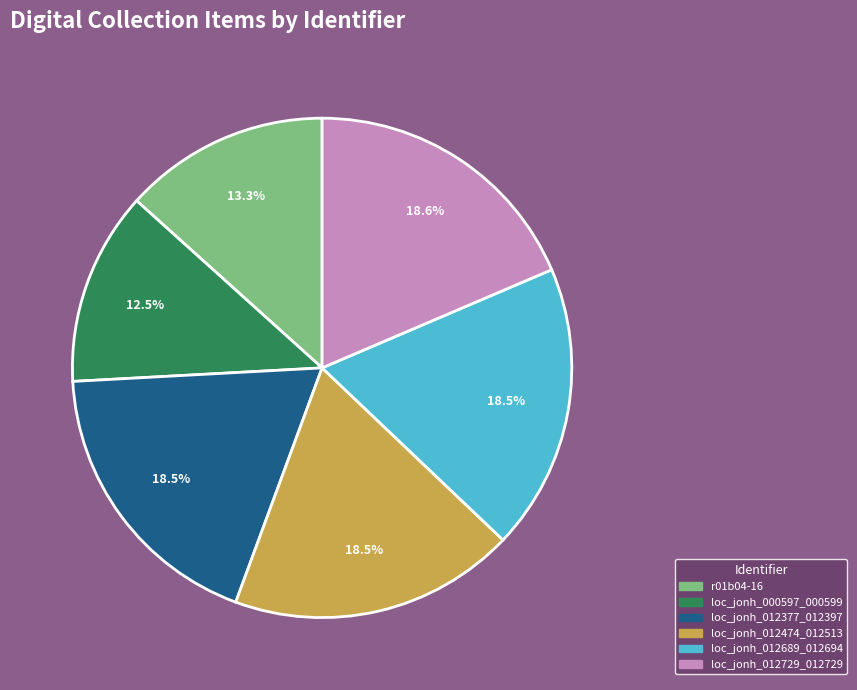

To the nearest percent, what is the combined percentage of loc_jonh_000597_000599 and loc_jonh_012689_012694?

31%